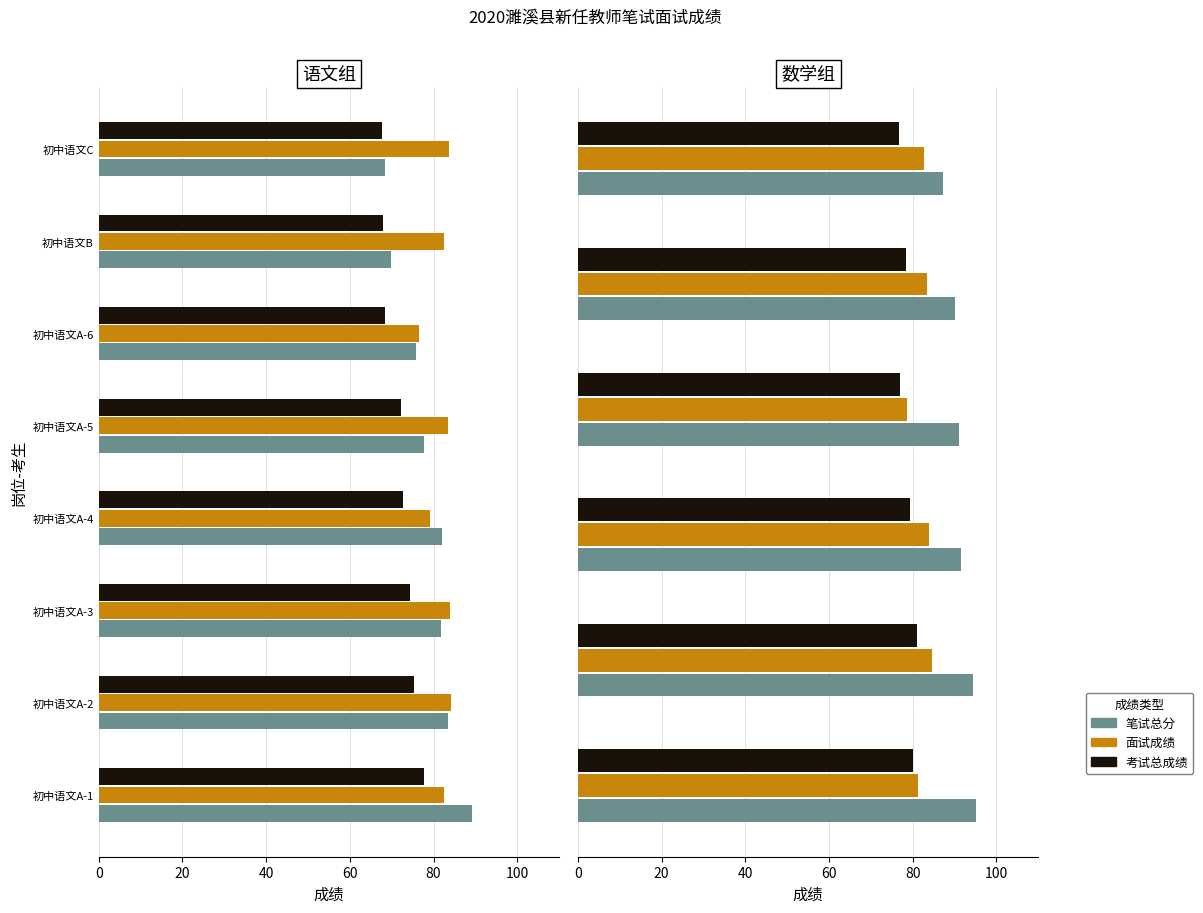

What is the spread (max minus min) of values at 60?

14.1